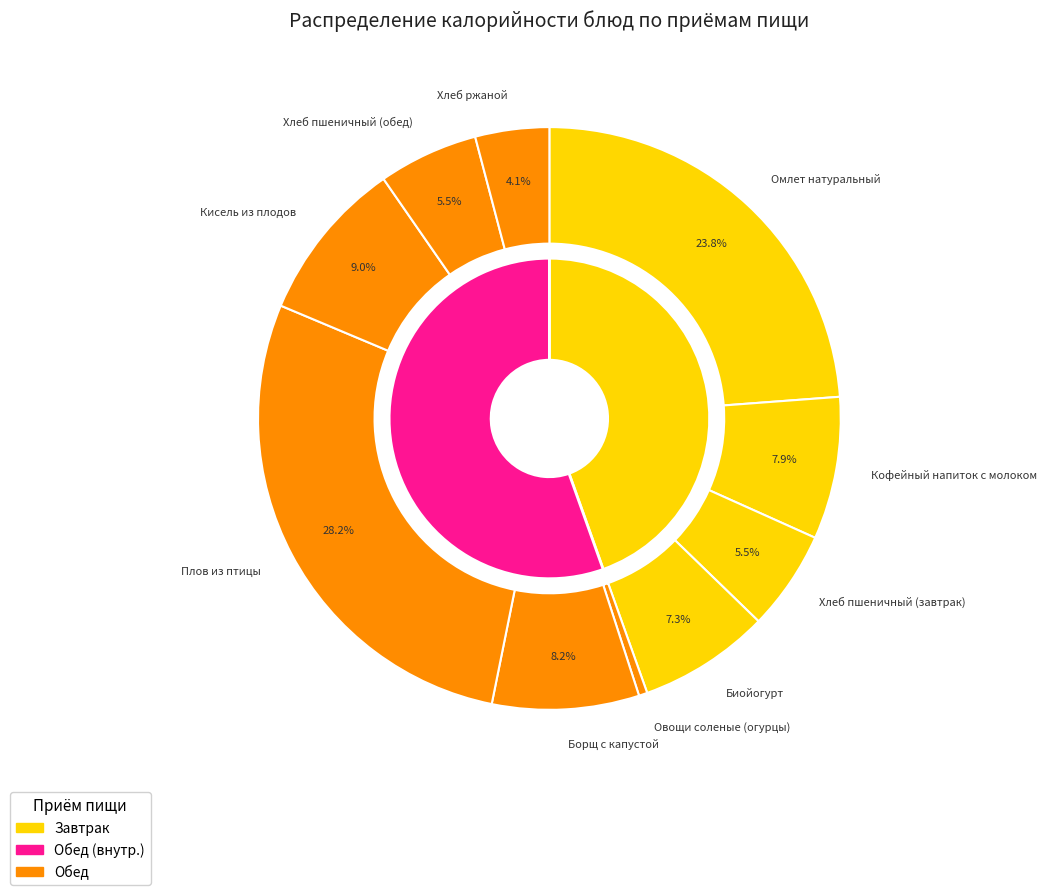

Count the number of slices in the pie.

10